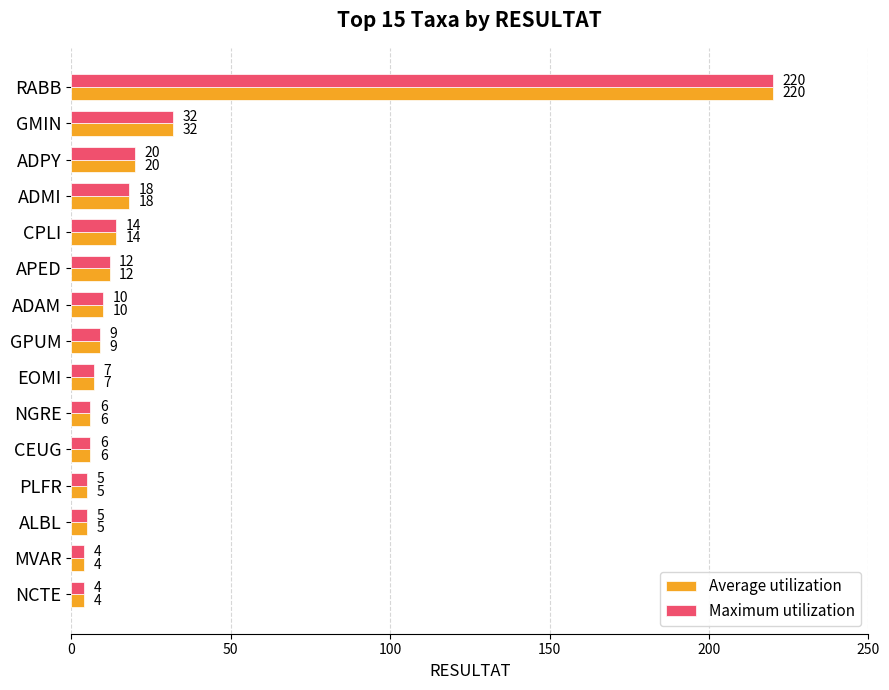

True or false: Maximum utilization has a value of 9 at GPUM.

True